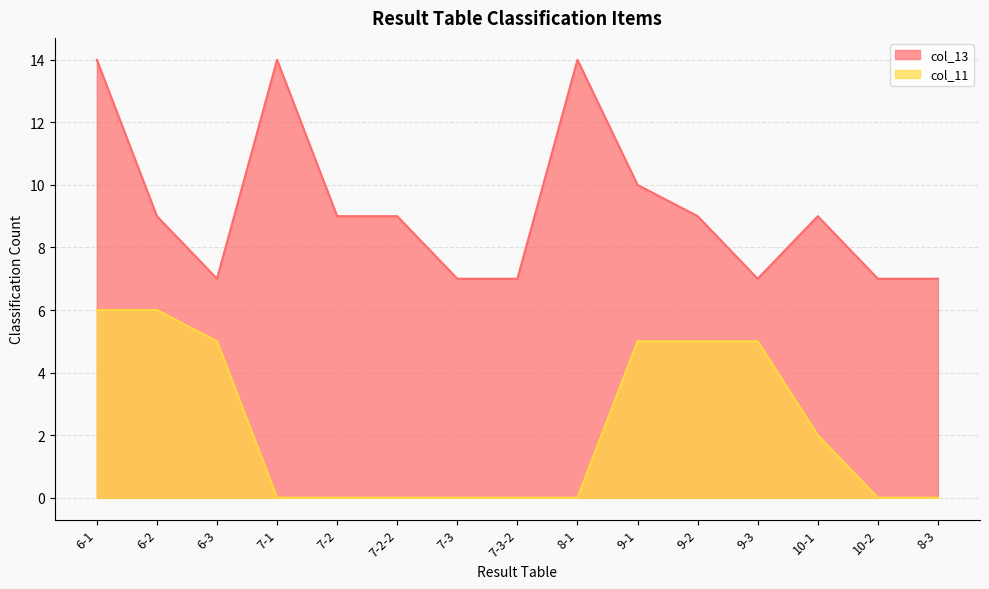

At how many categories does at least one series exceed 6?

15